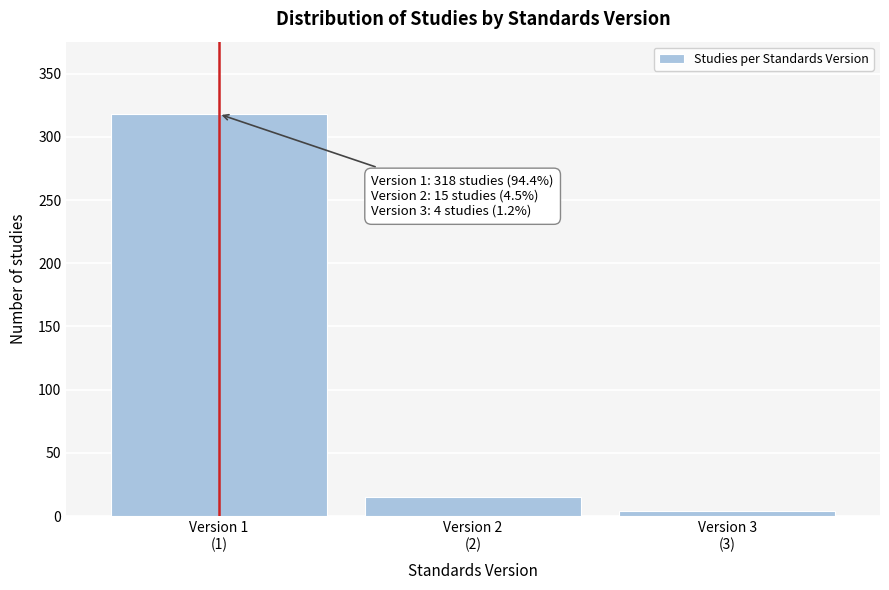

Reading left to right, transcribe all the data shown in this chart.

318	15	4